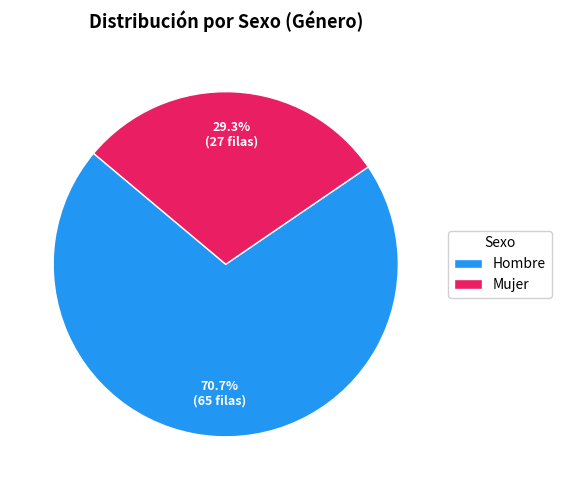

How many segments does this pie chart have?

2